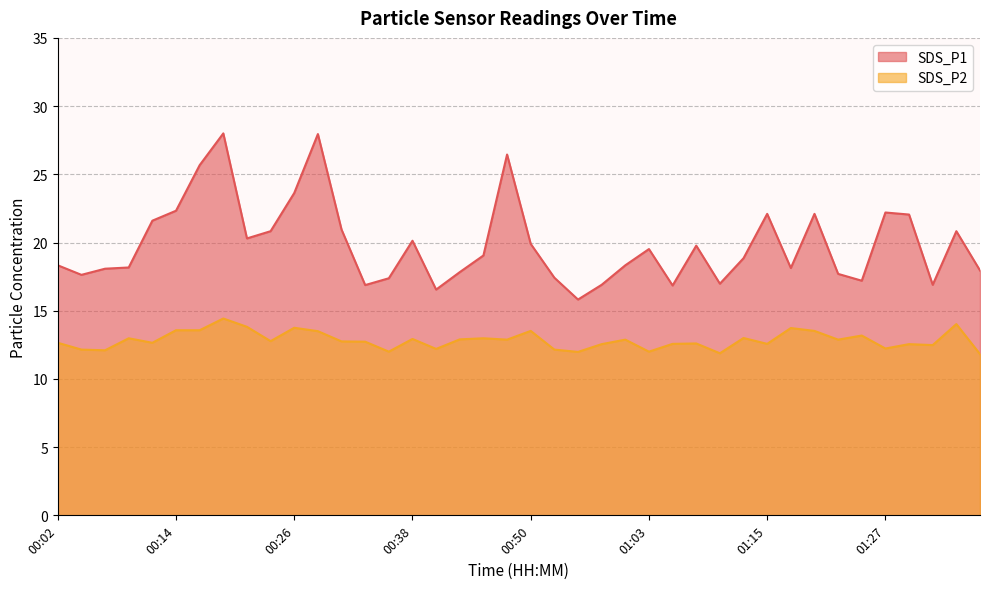

Which series has the widest spread of values?

SDS_P1